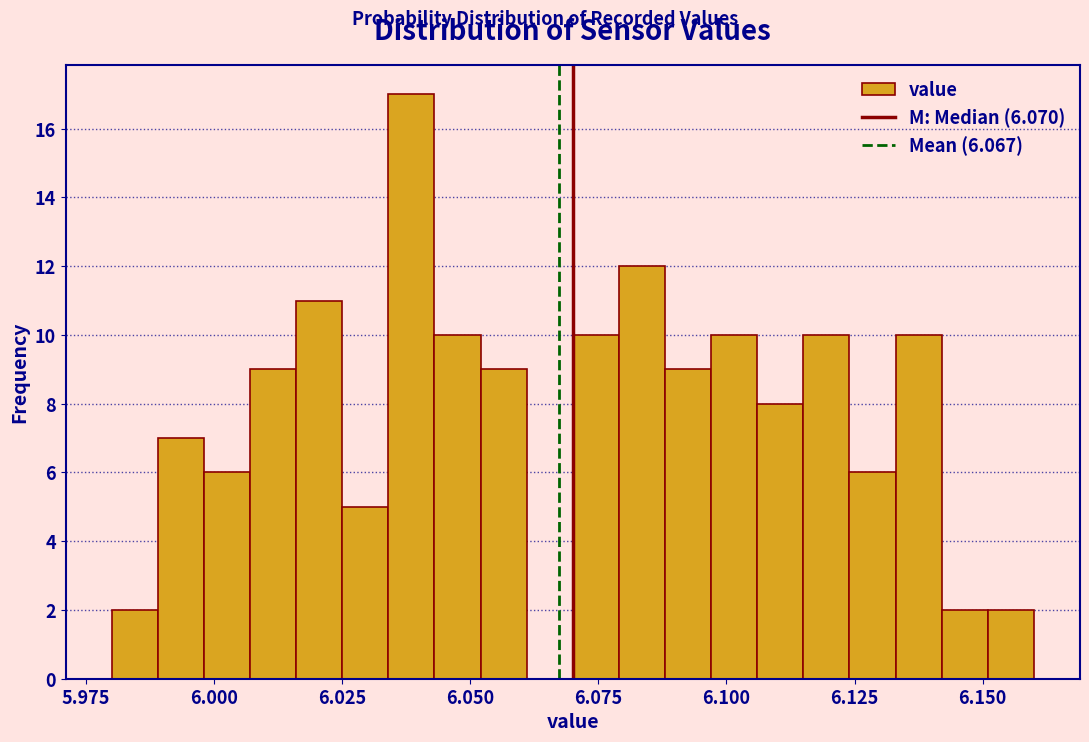

Read against the x-axis, roughly where is the centre of the tallest bar?

6.040